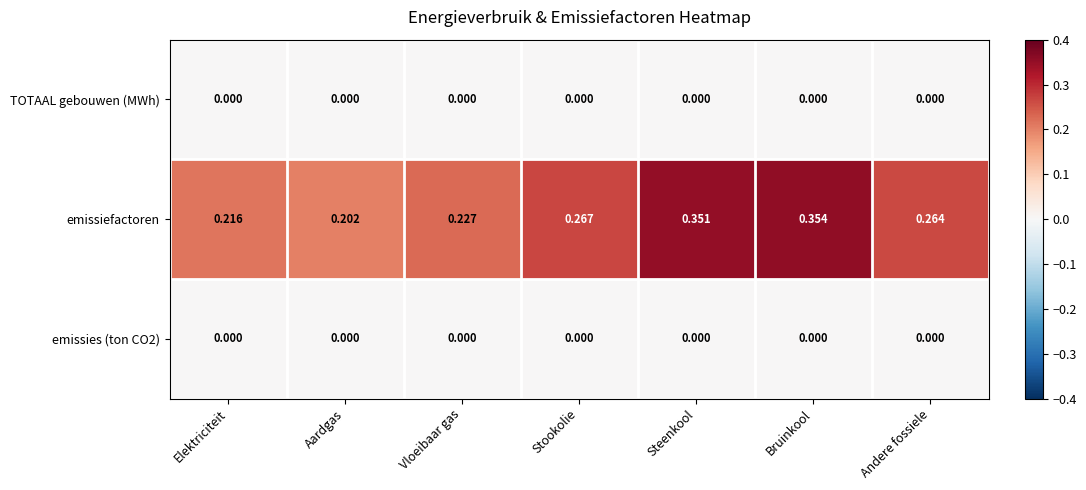

Between Elektriciteit and Andere fossiele, which series saw the biggest shift?

emissiefactoren